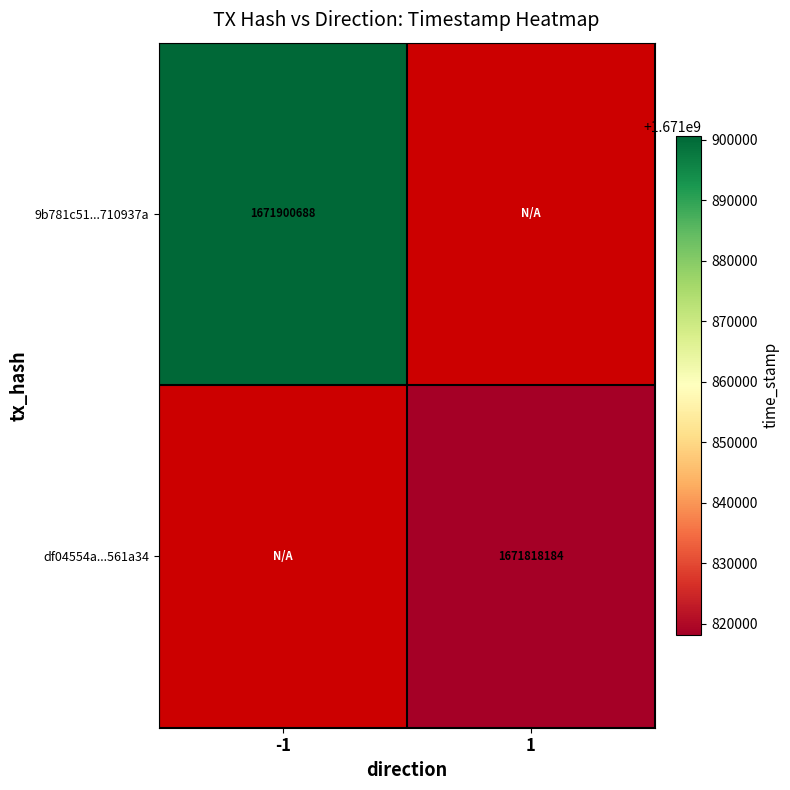

At how many categories does at least one series exceed 1671821004?

1